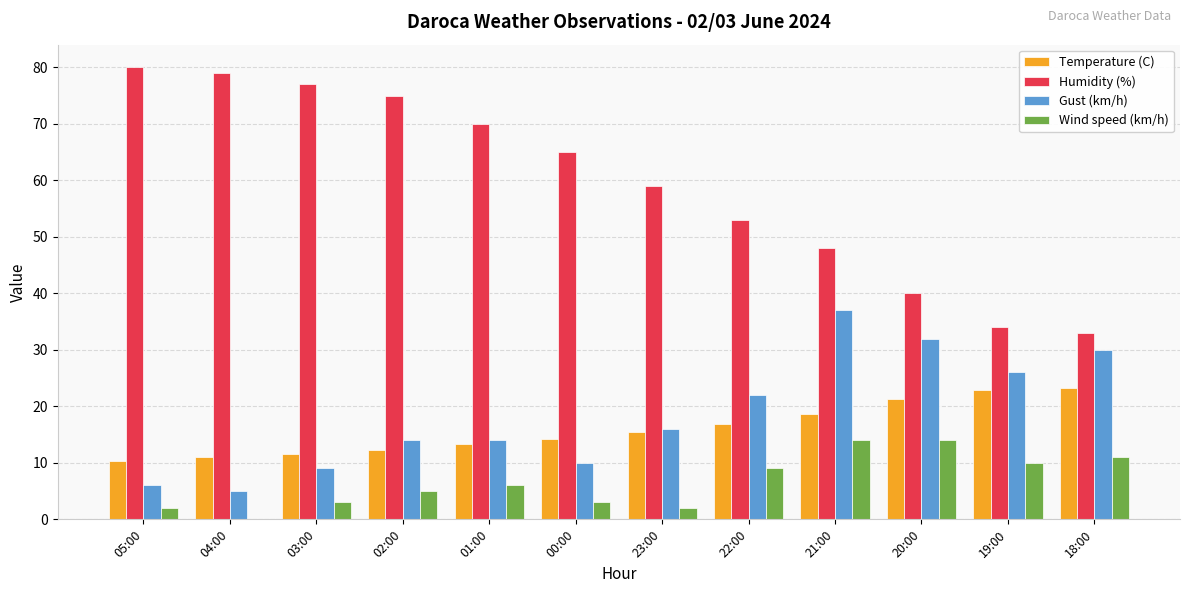

What value does the Wind speed (km/h) series have at 05:00?

2.0